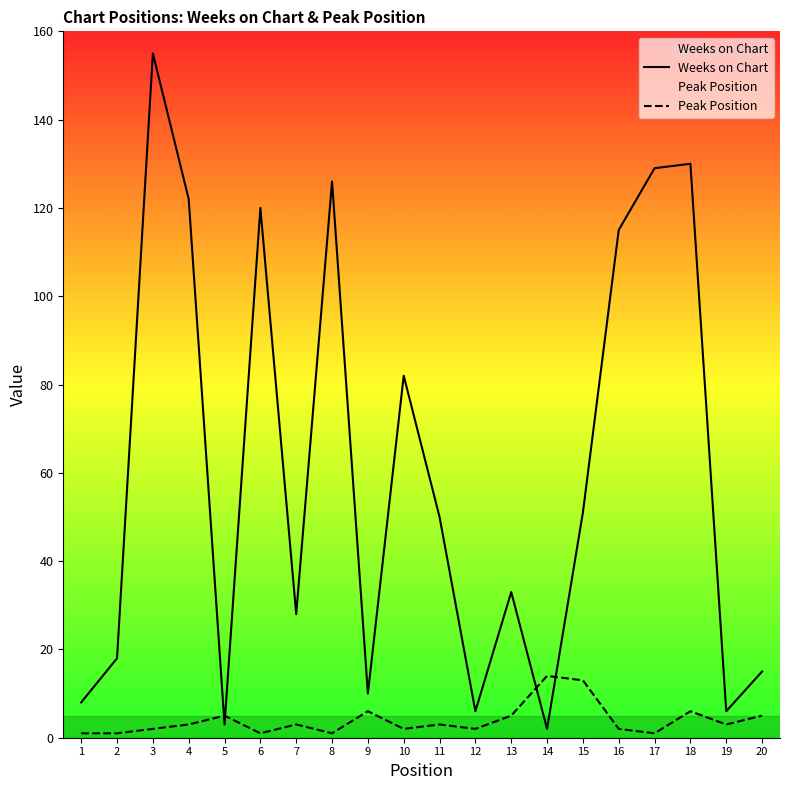

Where is the first local maximum for Weeks on Chart?

3